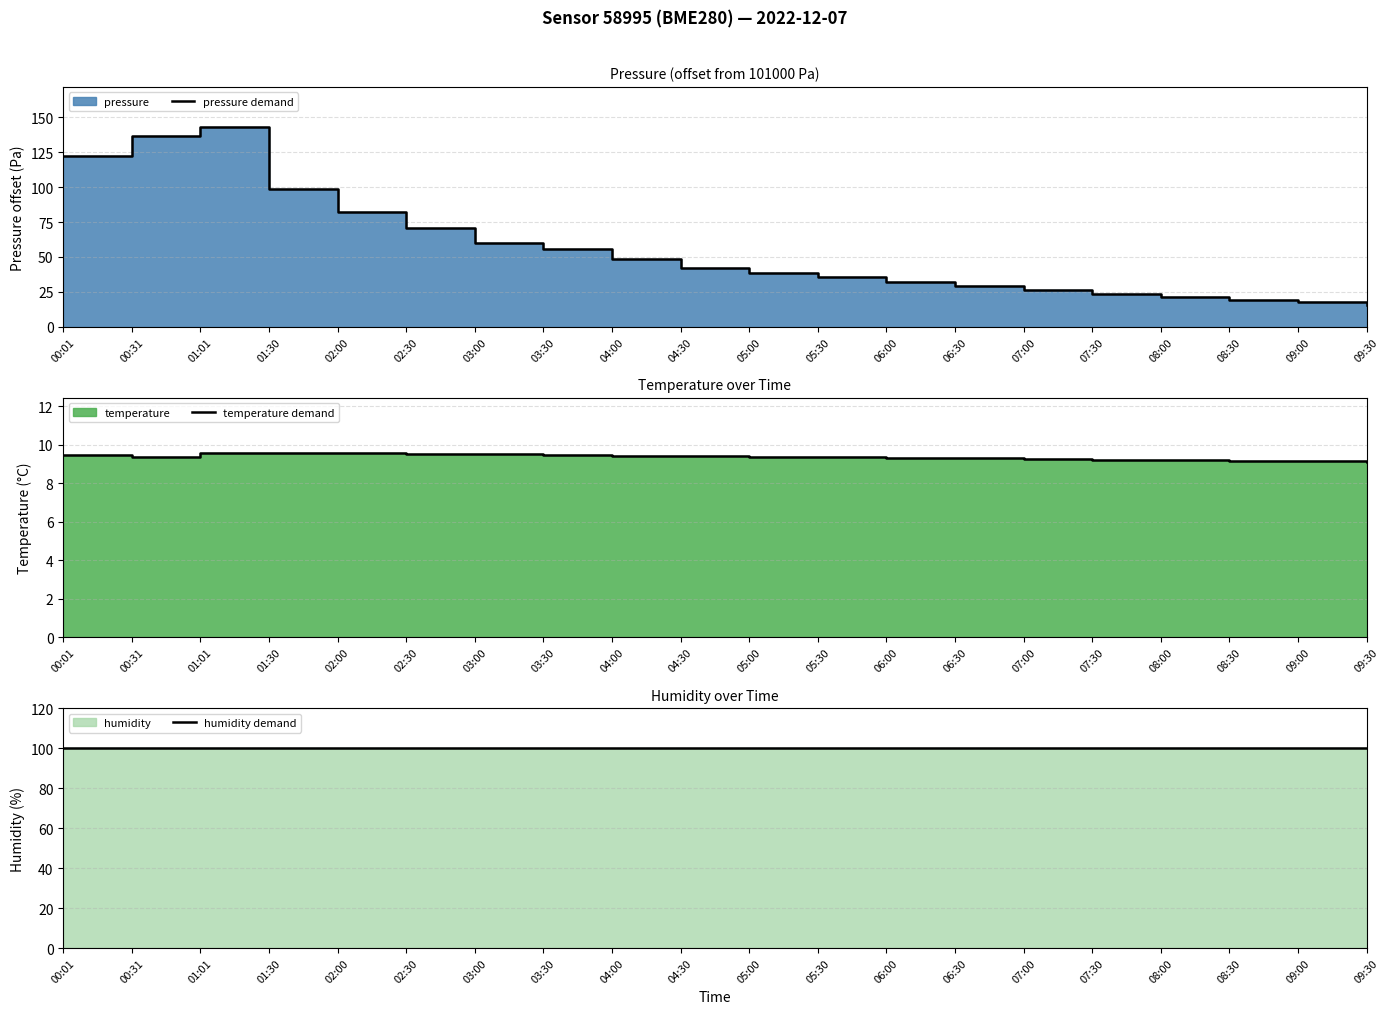

How many lines are shown in the chart?

3